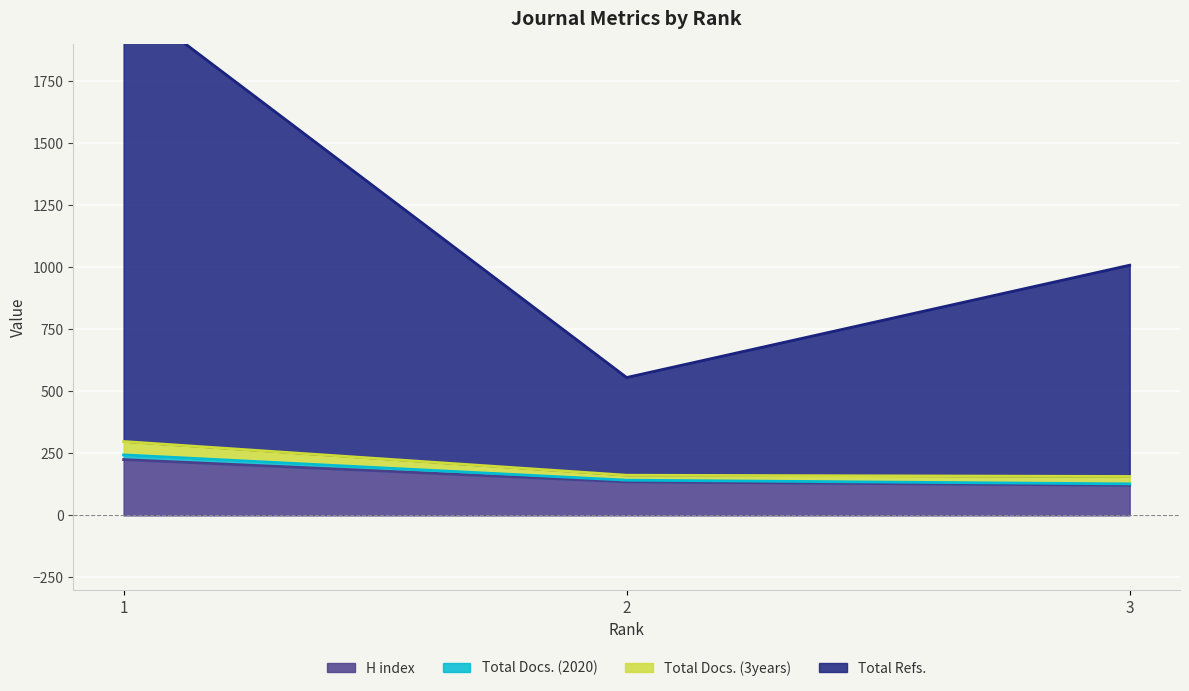

Between 3 and 2, which is larger?

2